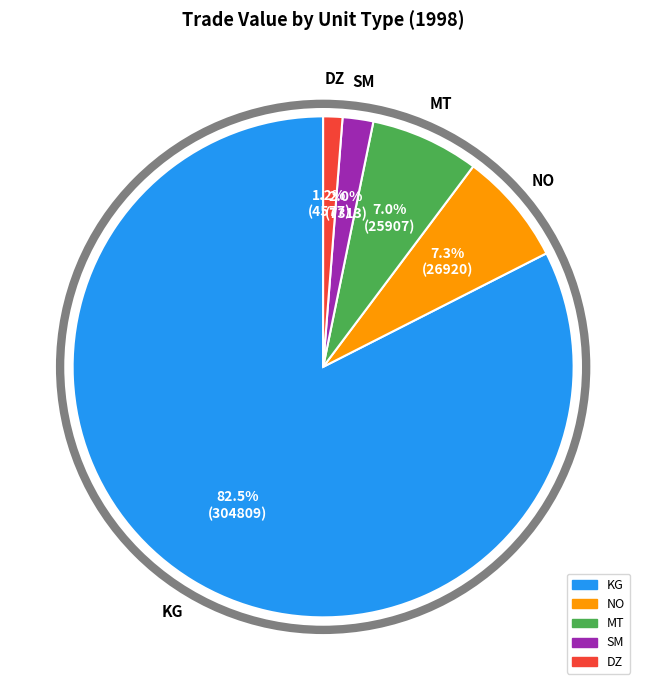

To the nearest percent, what is the difference between the NO and KG slice percentages?

75%